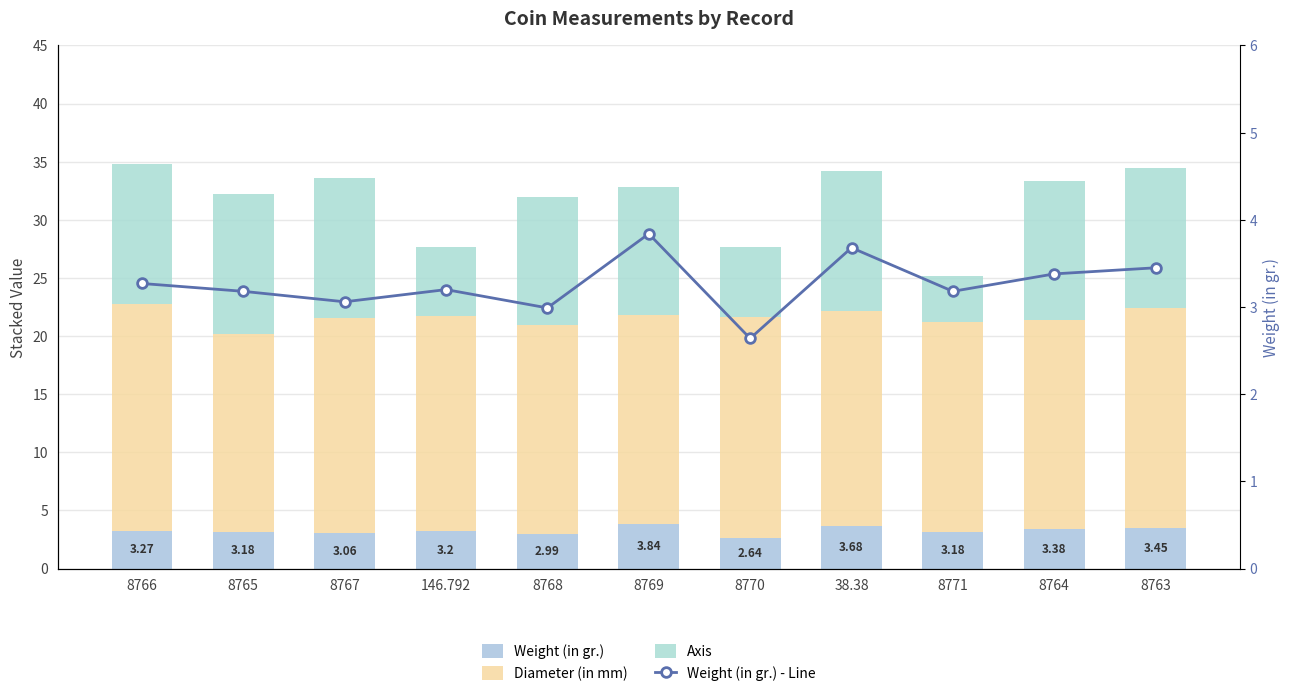

Reading right to left, list all the values displayed in this chart.

Weight (in gr.): 3.5	3.4	3.2	3.7	2.6	3.8	3.0	3.2	3.1	3.2	3.3
Diameter (in mm): 19.0	18.0	18.0	18.5	19.0	18.0	18.0	18.5	18.5	17.0	19.5
Axis: 12.0	12.0	4.0	12.0	6.0	11.0	11.0	6.0	12.0	12.0	12.0
Weight (in gr.) - Line: 3.5	3.4	3.2	3.7	2.6	3.8	3.0	3.2	3.1	3.2	3.3